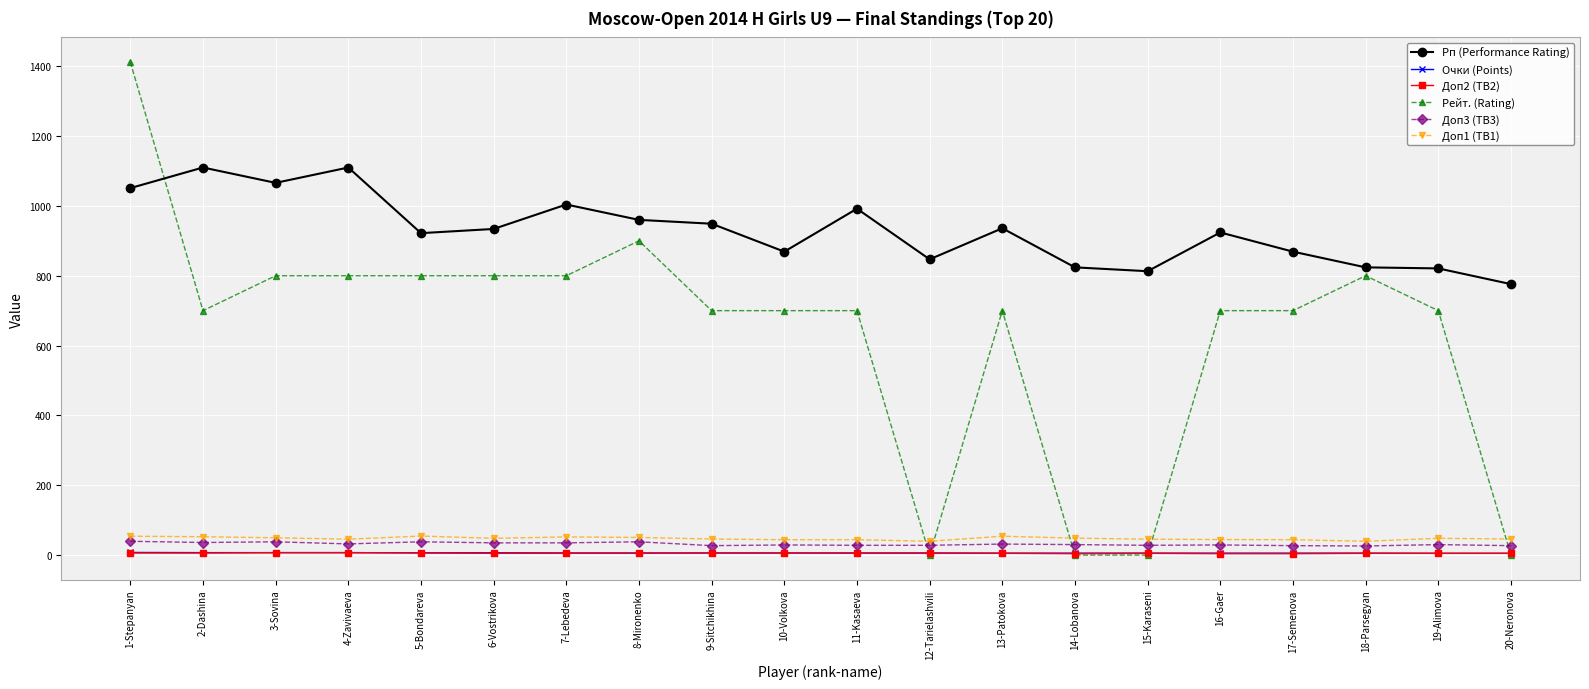

True or false: Рп (Performance Rating) and Доп3 (TB3) cross at least once.

False